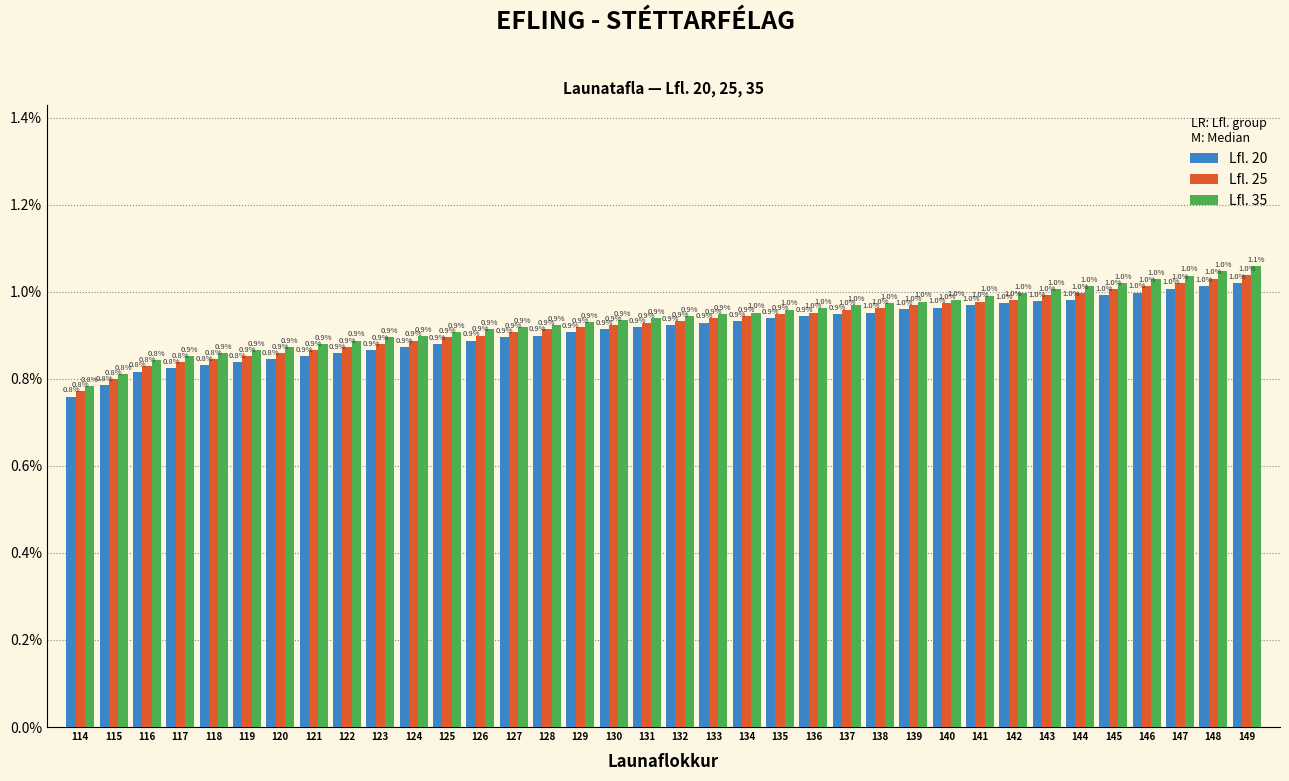

Reading right to left, what are all the values shown in this chart?

Lfl. 20: 1.0	1.0	1.0	1.0	1.0	1.0	1.0	1.0	1.0	1.0	1.0	1.0	0.9	0.9	0.9	0.9	0.9	0.9	0.9	0.9	0.9	0.9	0.9	0.9	0.9	0.9	0.9	0.9	0.9	0.8	0.8	0.8	0.8	0.8	0.8	0.8
Lfl. 25: 1.0	1.0	1.0	1.0	1.0	1.0	1.0	1.0	1.0	1.0	1.0	1.0	1.0	1.0	0.9	0.9	0.9	0.9	0.9	0.9	0.9	0.9	0.9	0.9	0.9	0.9	0.9	0.9	0.9	0.9	0.9	0.8	0.8	0.8	0.8	0.8
Lfl. 35: 1.1	1.0	1.0	1.0	1.0	1.0	1.0	1.0	1.0	1.0	1.0	1.0	1.0	1.0	1.0	1.0	0.9	0.9	0.9	0.9	0.9	0.9	0.9	0.9	0.9	0.9	0.9	0.9	0.9	0.9	0.9	0.9	0.9	0.8	0.8	0.8